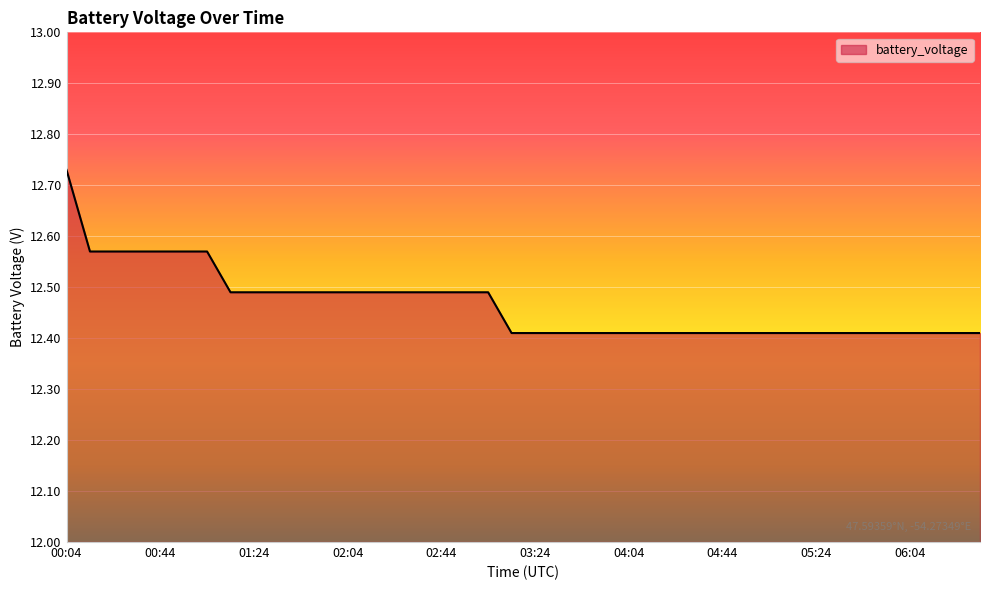

Count the values in the range 12 to 13.

40